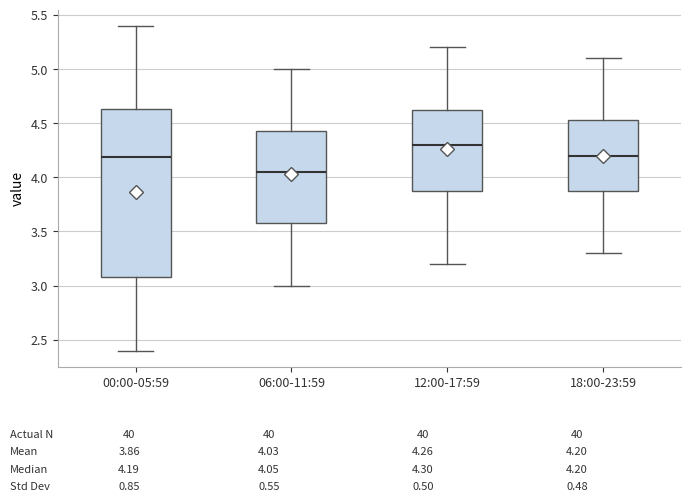

Reading left to right, transcribe this box plot: for each box, give where its median line is, the range the box spans, and where its two whiskers end, as read against the y-axis. The values are not printed on the chart, so give them approximately, as read against the axis.

00:00-05:59: median 4.20, box 3.10 to 4.65, whiskers 2.40 to 5.40
06:00-11:59: median 4.05, box 3.60 to 4.45, whiskers 3.00 to 5.00
12:00-17:59: median 4.30, box 3.90 to 4.65, whiskers 3.20 to 5.20
18:00-23:59: median 4.20, box 3.90 to 4.55, whiskers 3.30 to 5.10